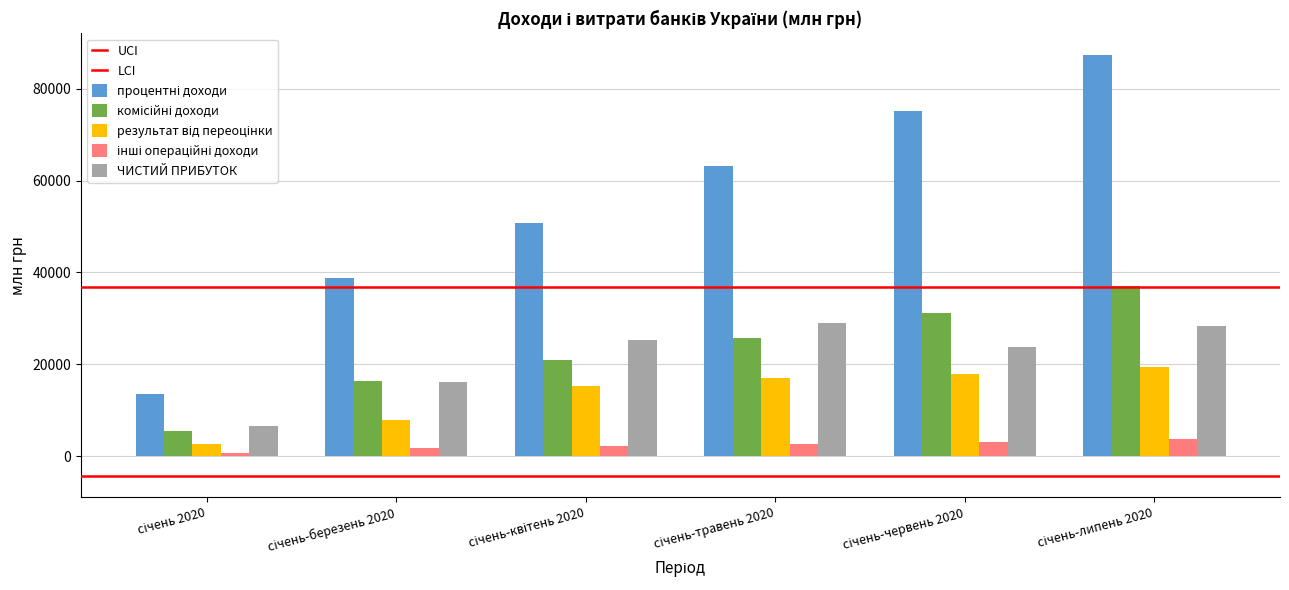

At січень-березень 2020, list the series in order from smallest to largest.

інші операційні доходи, результат від переоцінки, ЧИСТИЙ ПРИБУТОК, комісійні доходи, процентні доходи